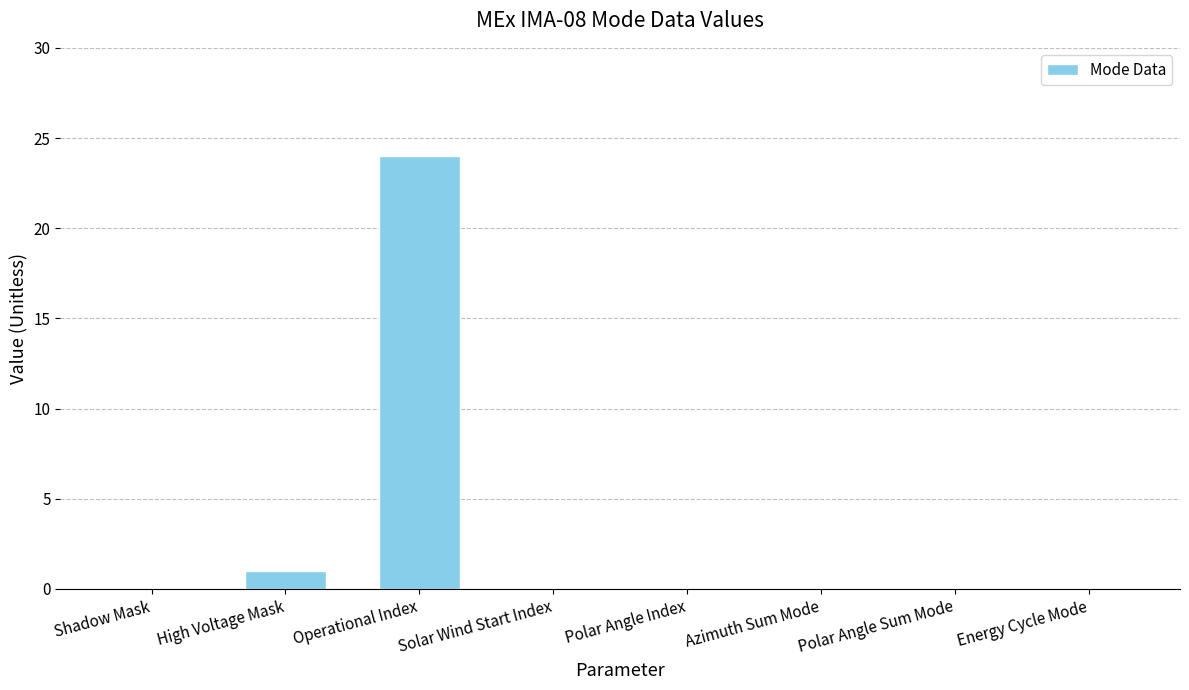

What is the greatest value displayed?

24